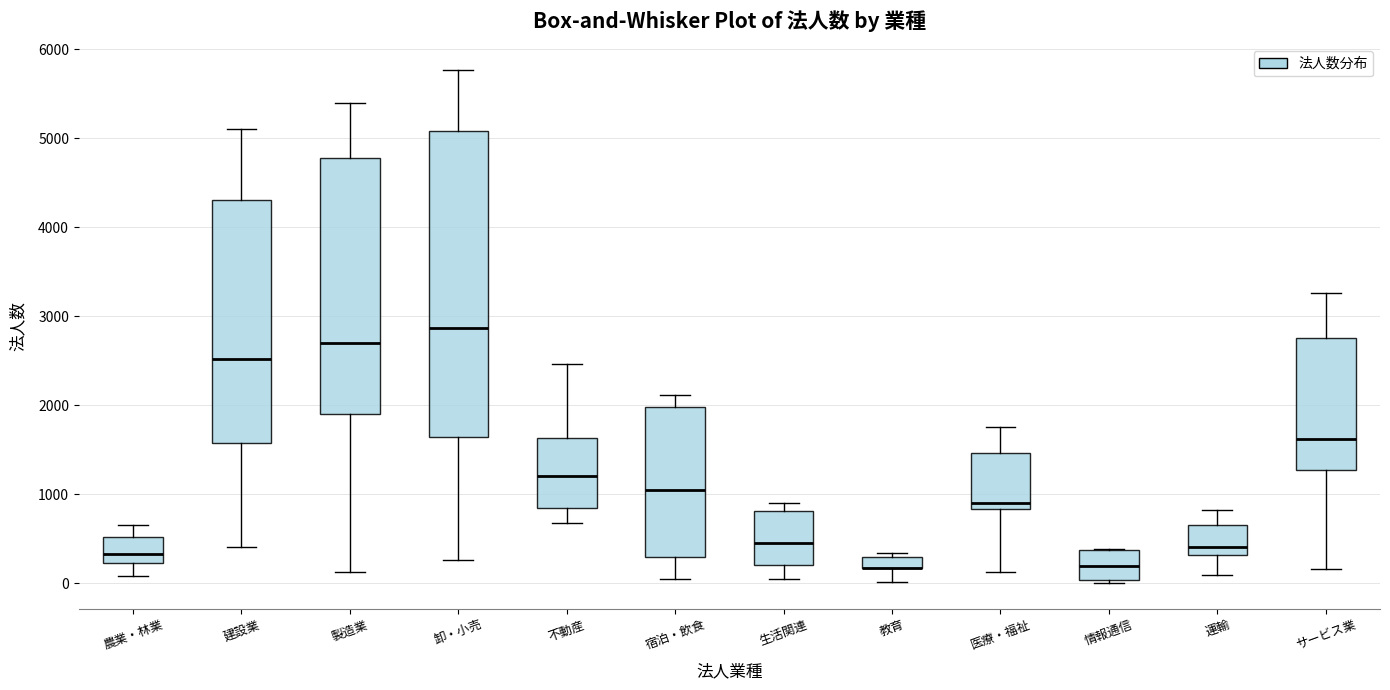

Which box is the tallest, from its lower edge to its upper edge?

卸・小売